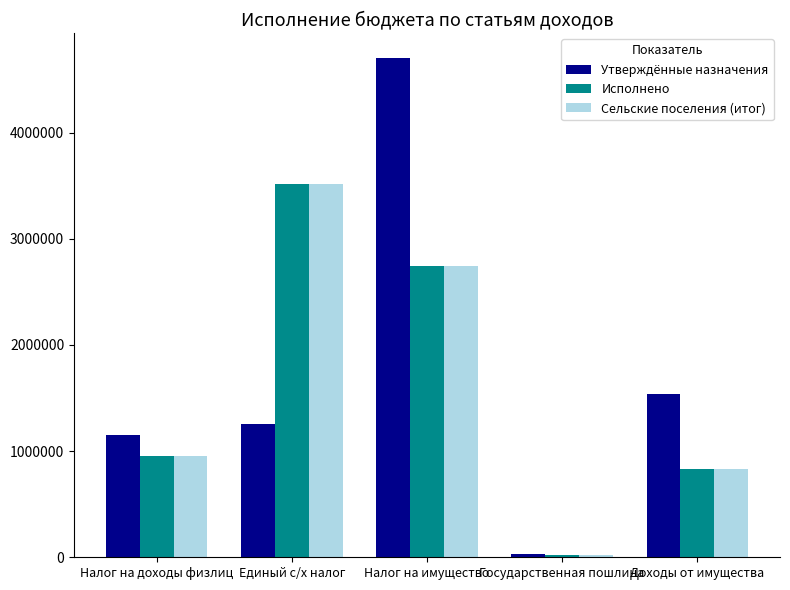

What is the difference between the maximum and minimum values in the Сельские поселения (итог) series?

3496505.4